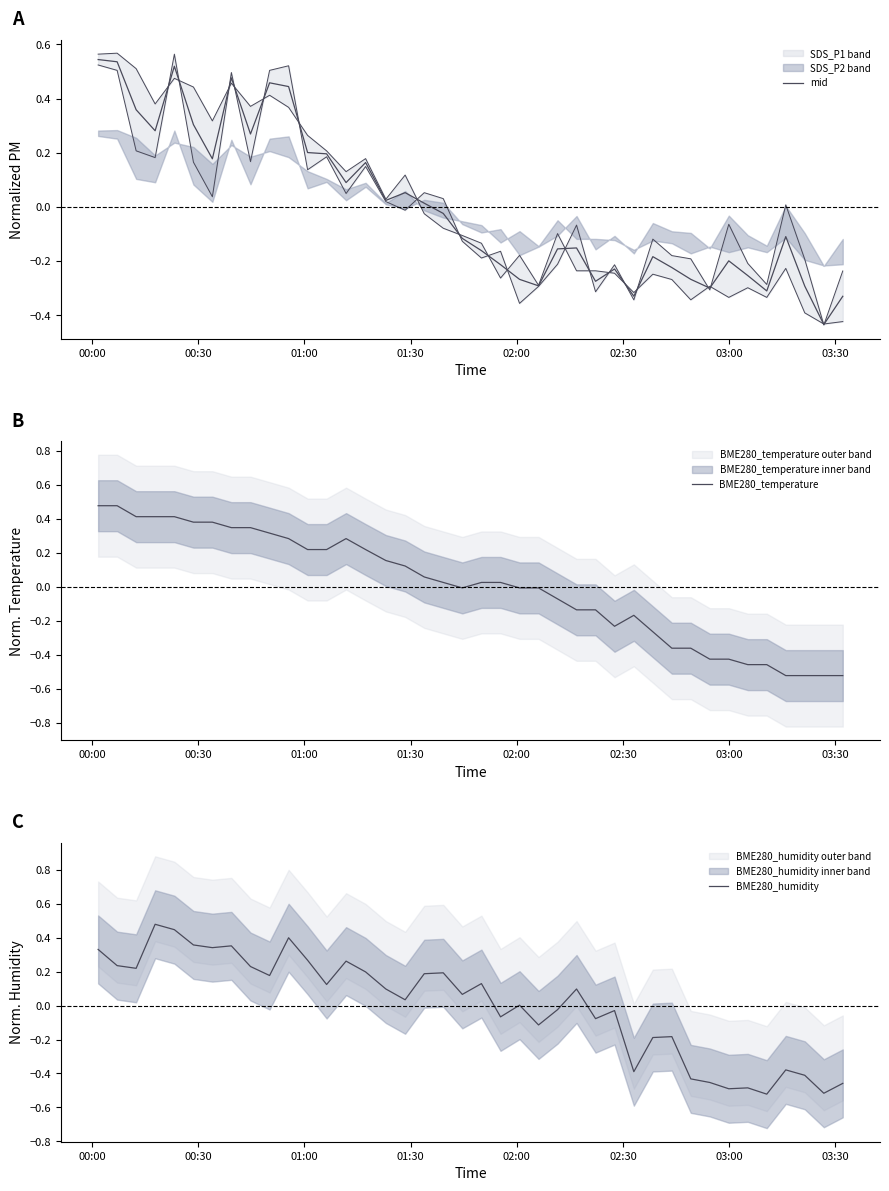

Count the number of categories in the chart.

40